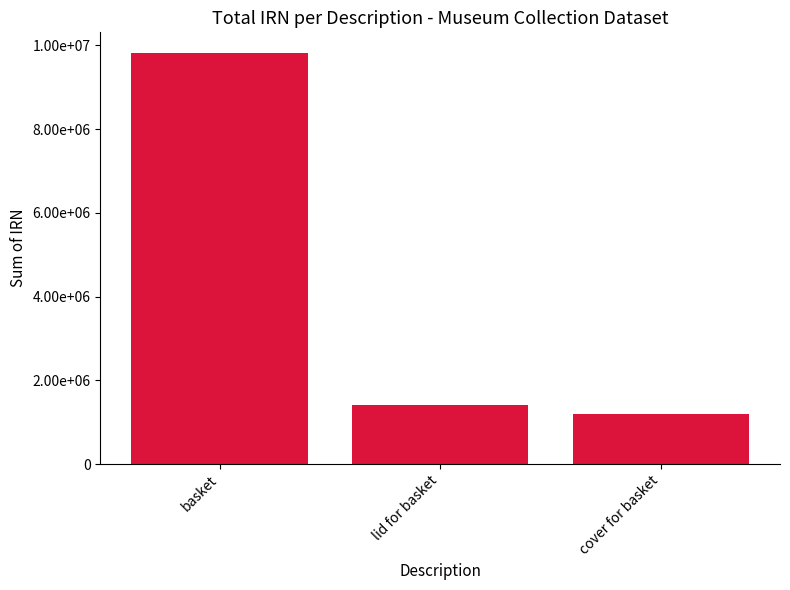

List the labels in order of value, smallest first.

cover for basket, lid for basket, basket